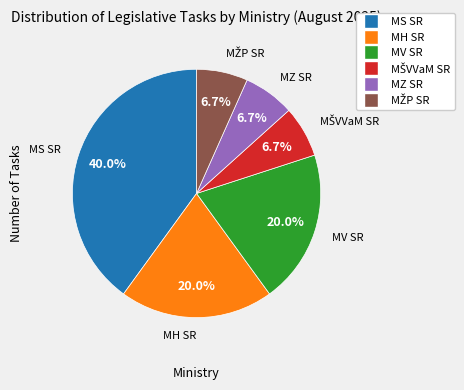

The MS SR slice represents 51% of the pie. True or false?

False